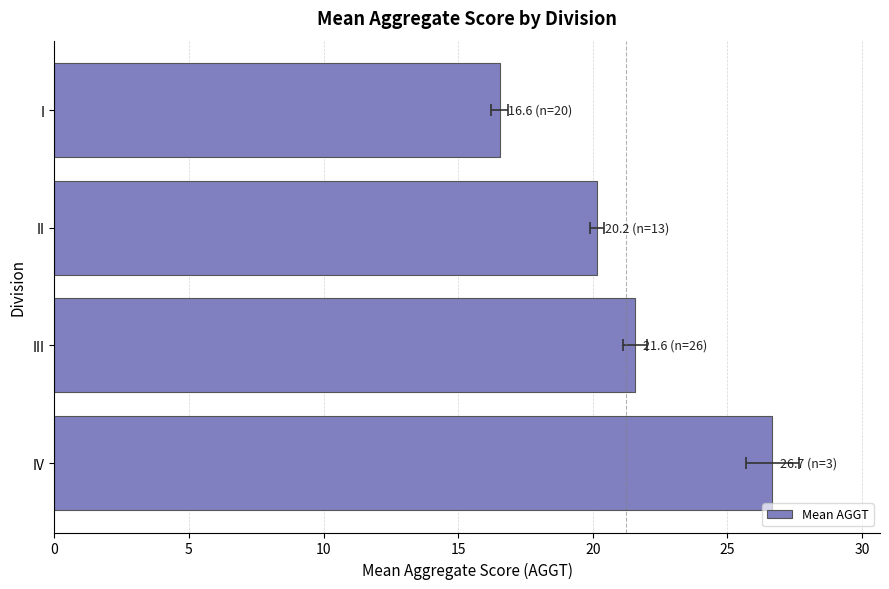

What value does the data have at I?

16.6